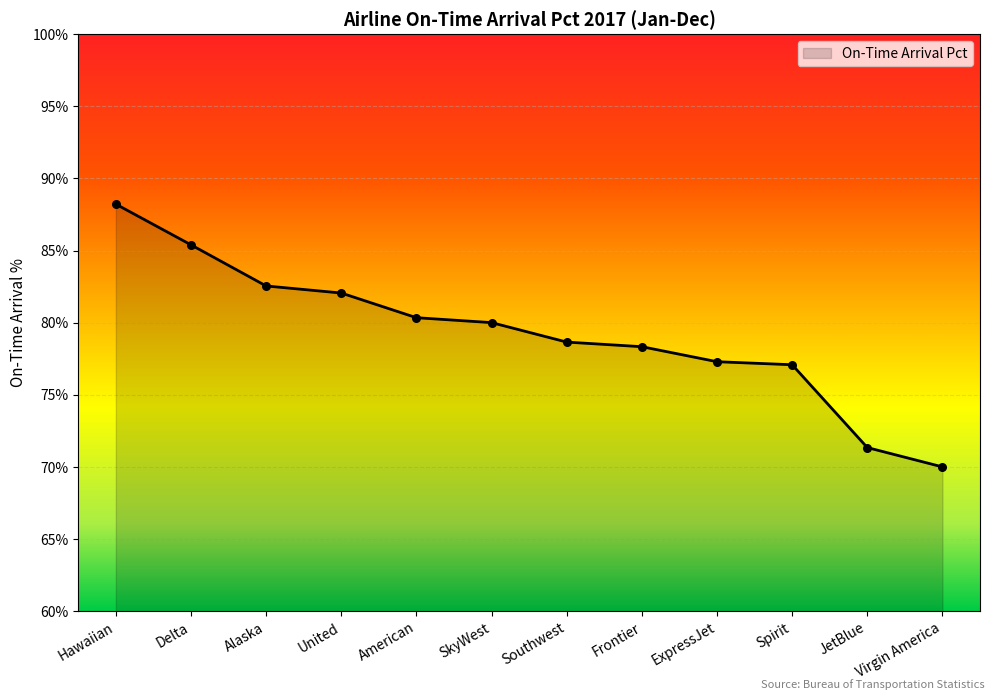

What is the change in value from Hawaiian to Alaska?

-5.7